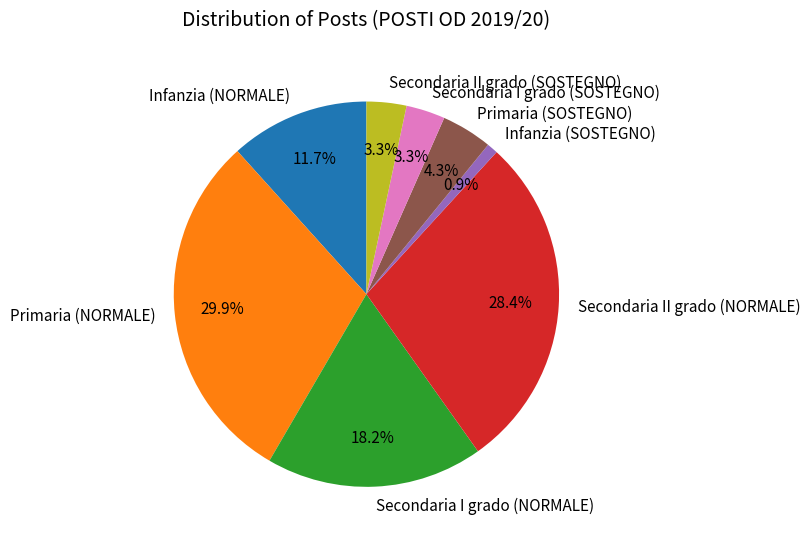

Which category has the smallest portion of the pie?

Infanzia (SOSTEGNO)